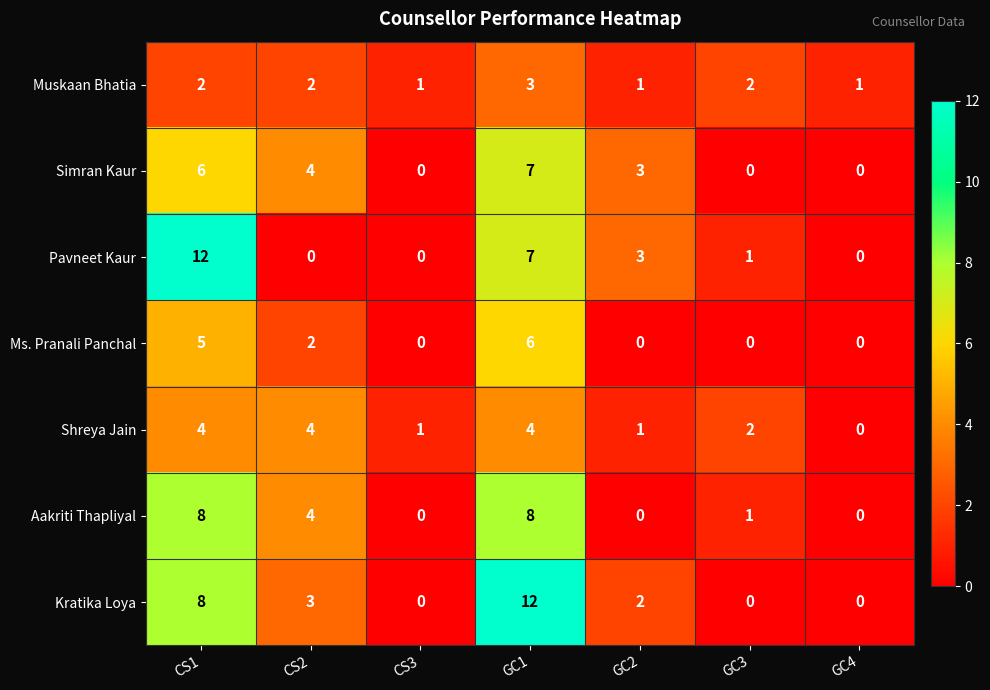

Between CS2 and GC2, which series saw the biggest shift?

Aakriti Thapliyal